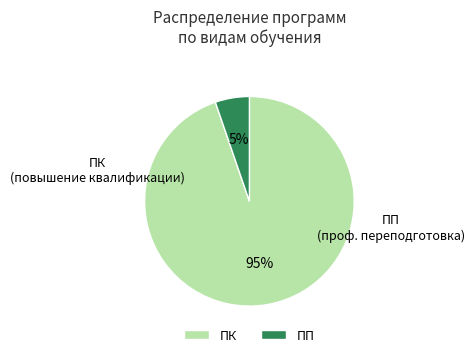

What percentage is the ПП slice, to the nearest percent?

5%